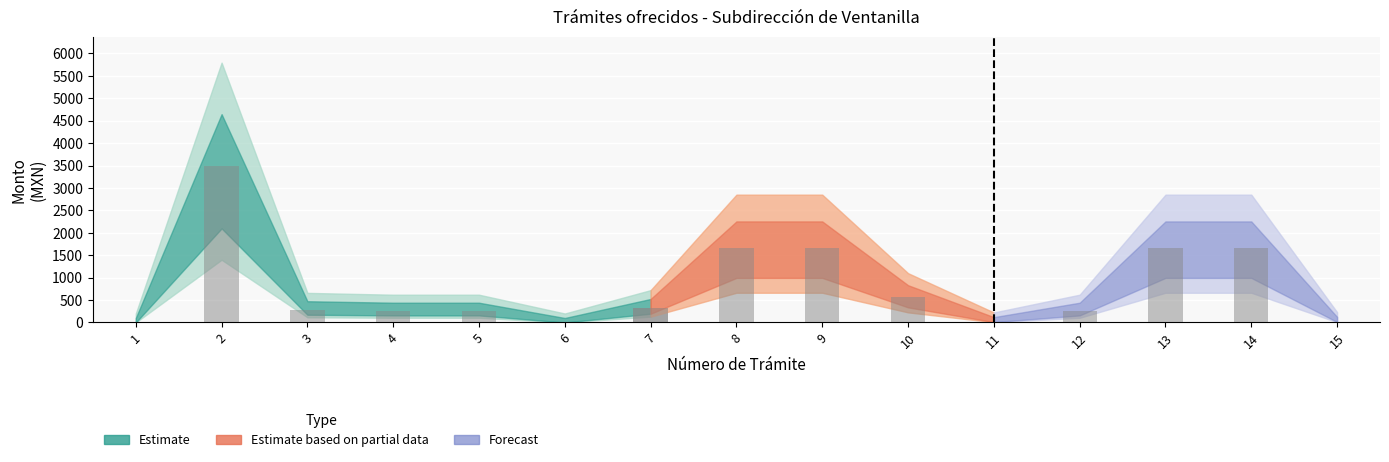

Reading left to right, list all the values displayed in this chart.

Tramite: 1.0	2.0	3.0	4.0	5.0	6.0	7.0	8.0	9.0	10.0	11.0	12.0	13.0	14.0	15.0
Monto: 0.0	3496.3	287.4	262.0	262.0	0.0	326.0	1656.5	1656.5	562.2	14.5	262.0	1656.5	1656.5	18.7
Area: 1.0	2.0	3.0	4.0	5.0	6.0	7.0	8.0	9.0	10.0	11.0	12.0	13.0	14.0	15.0
Vigencia: 1.0	2.0	3.0	4.0	5.0	6.0	7.0	8.0	9.0	10.0	11.0	12.0	13.0	14.0	15.0
Contacto: 1.0	2.0	3.0	4.0	5.0	6.0	7.0	8.0	9.0	10.0	11.0	12.0	13.0	14.0	15.0
Fundamento: 1.0	2.0	3.0	4.0	5.0	6.0	7.0	8.0	9.0	10.0	11.0	12.0	13.0	14.0	15.0